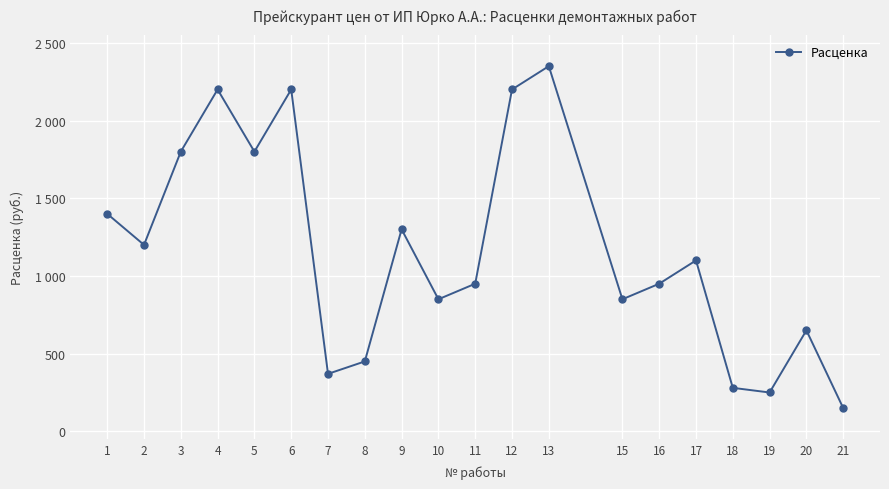

What is the average value?

1165